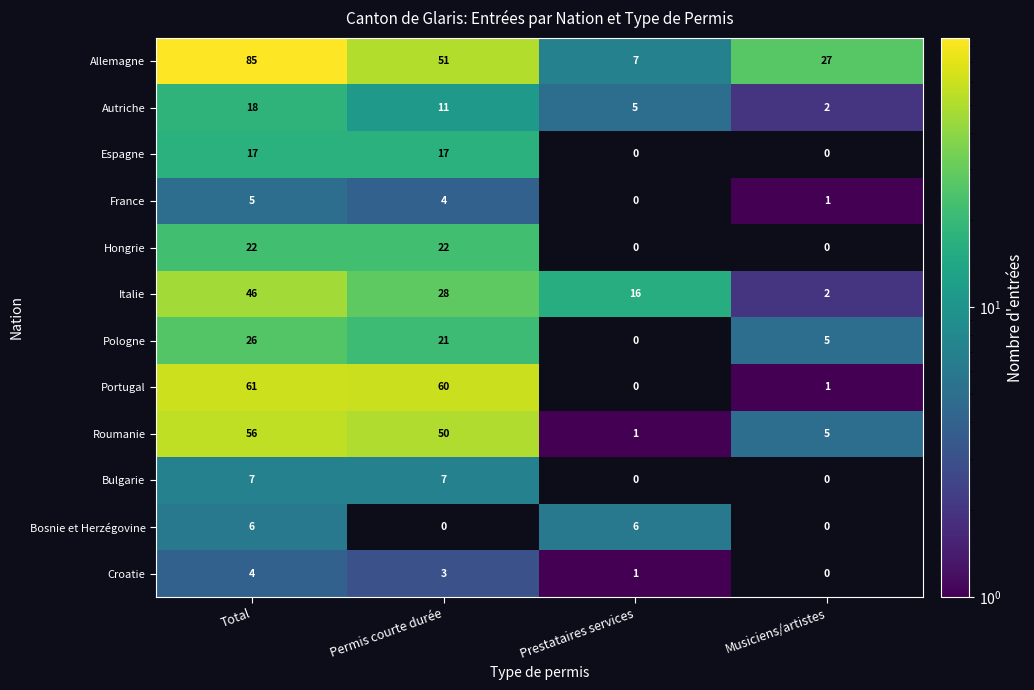

Rank the series by their maximum value, from highest to lowest.

Allemagne, Portugal, Roumanie, Italie, Pologne, Hongrie, Autriche, Espagne, Bulgarie, Bosnie et Herzégovine, France, Croatie